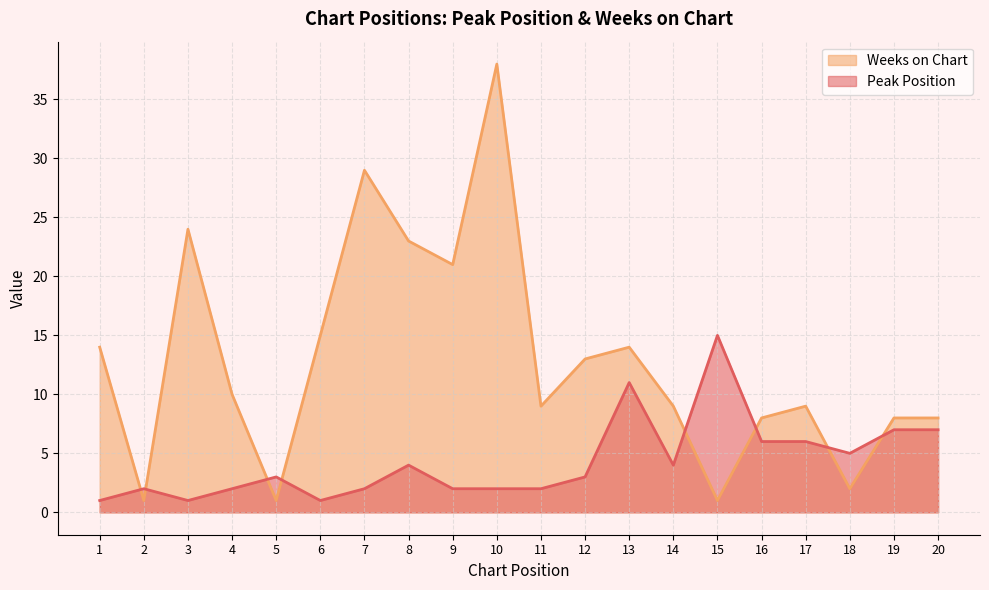

How many lines are shown in the chart?

2